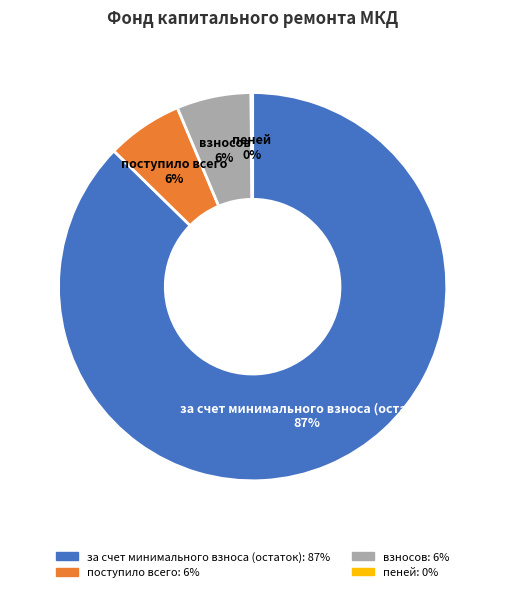

Combined, do поступило всего and взносов account for over 50%?

No